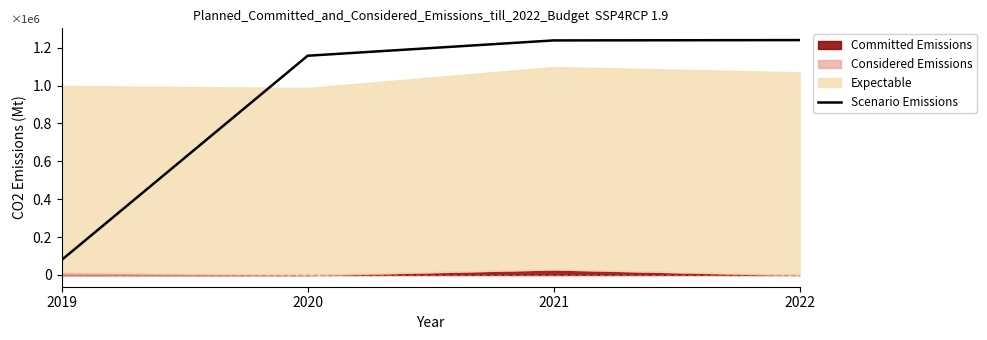

What is the change in value from 2019 to 2022?

+1160714.8